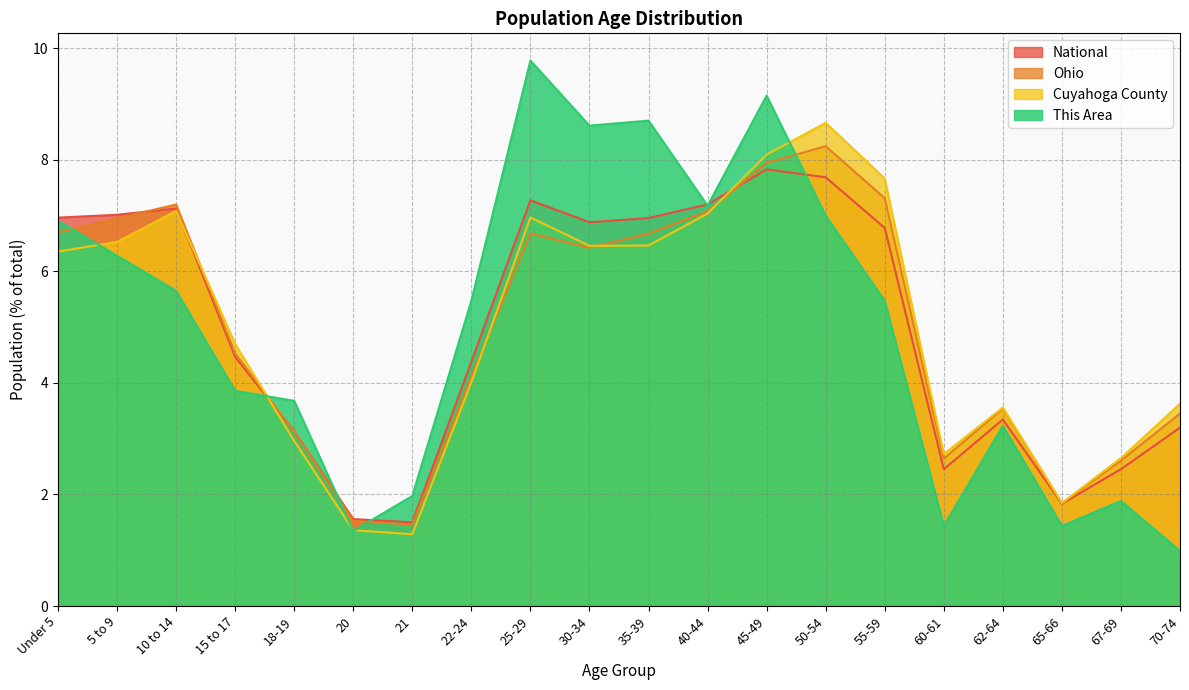

What is the highest value of the Cuyahoga County series?

8.7